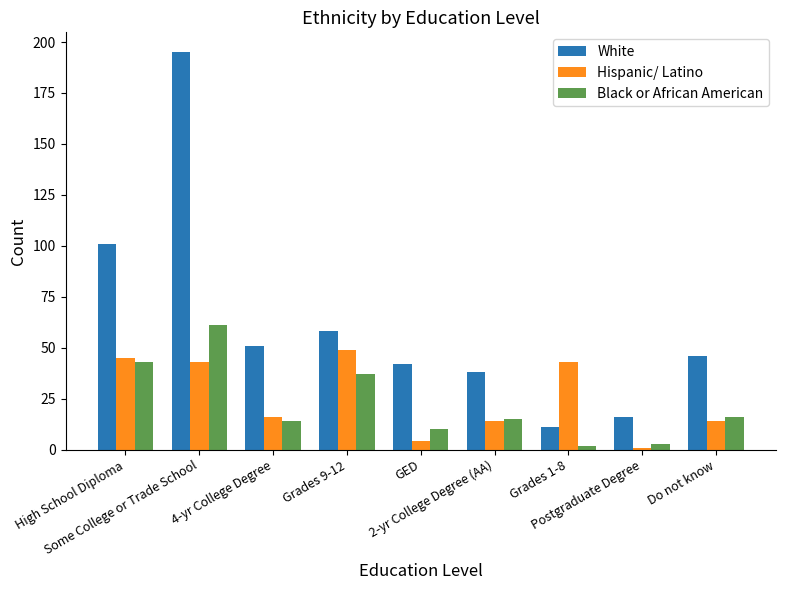

What is the label of the 9th bar from the right?

High School Diploma